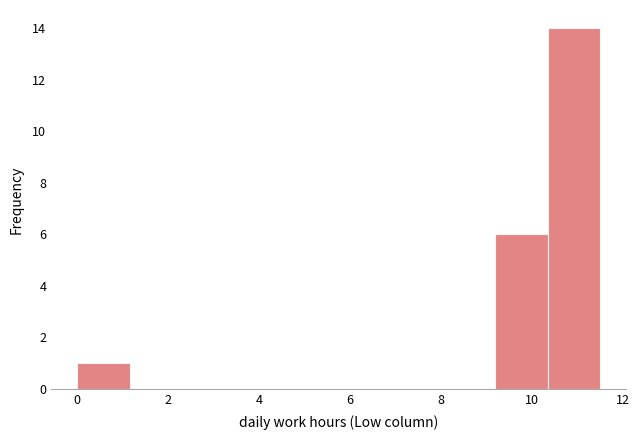

Over which range of the x-axis is the bar tallest?

10.35 to 11.50